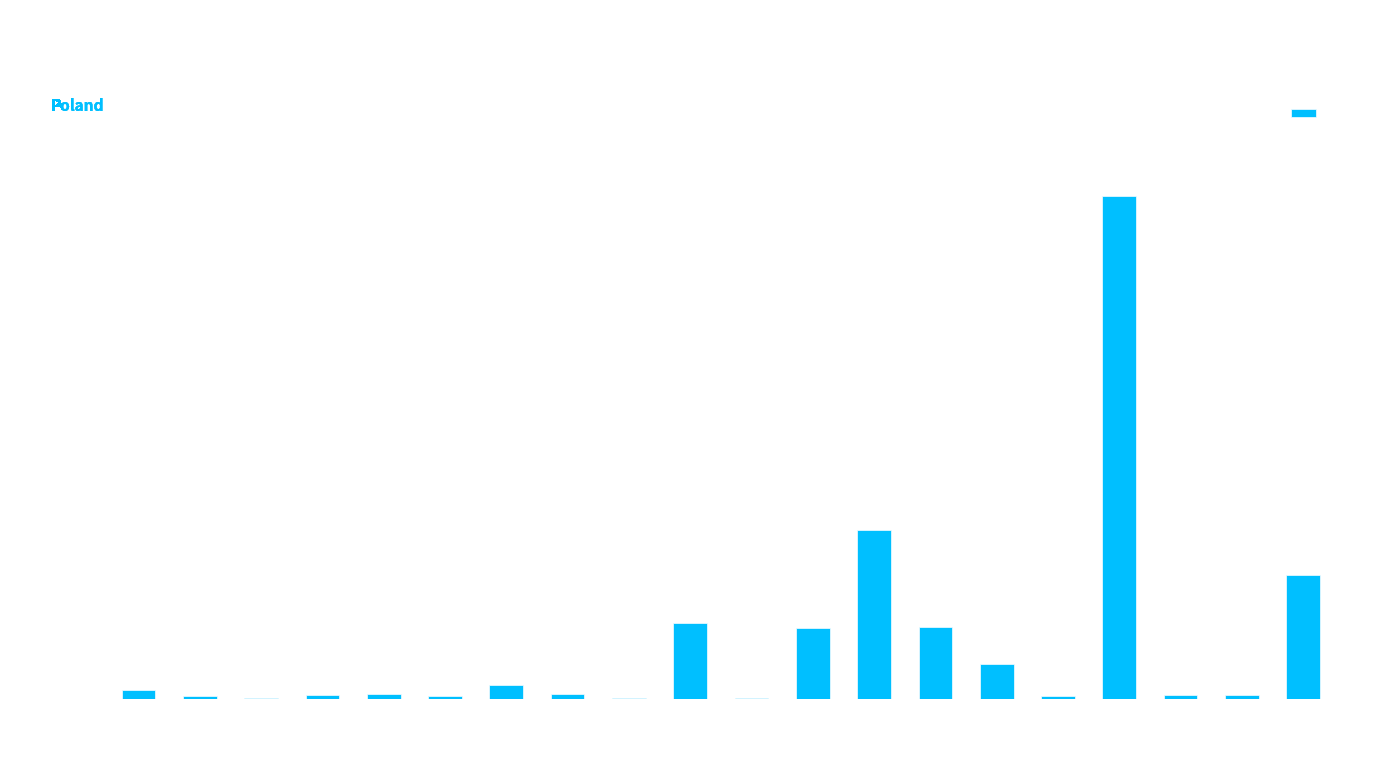

What is the sum of all values?

1072686